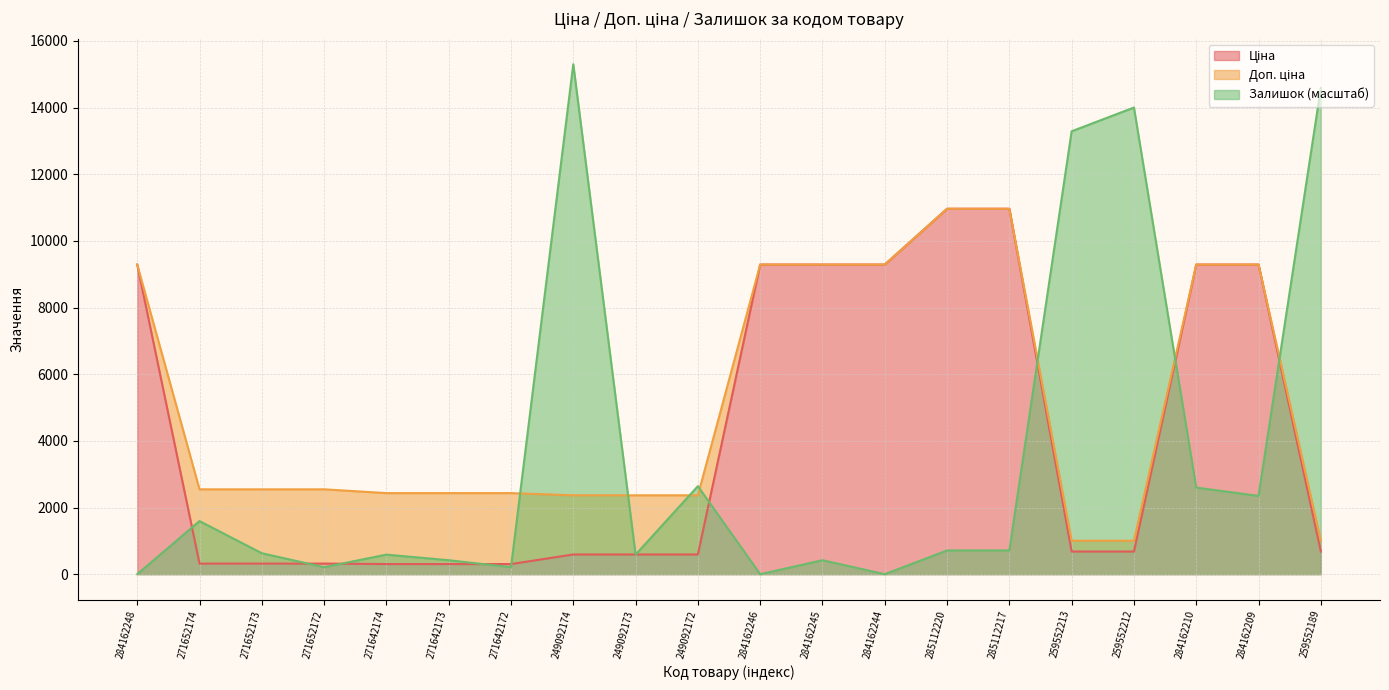

How many categories are shown in the chart?

20